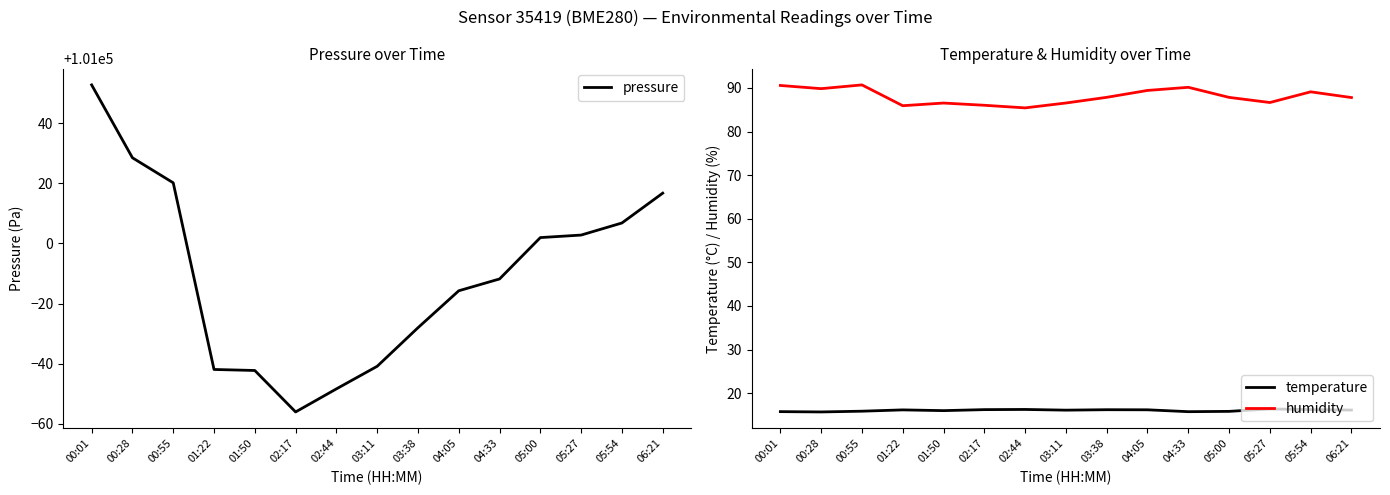

Is it true that temperature equals 16.0 at 01:50?

True